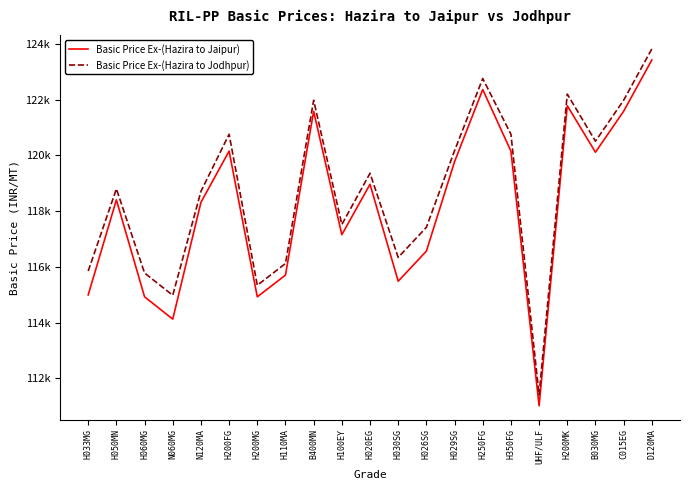

List the series in order of their peak value, lowest first.

Basic Price Ex-(Hazira to Jaipur), Basic Price Ex-(Hazira to Jodhpur)